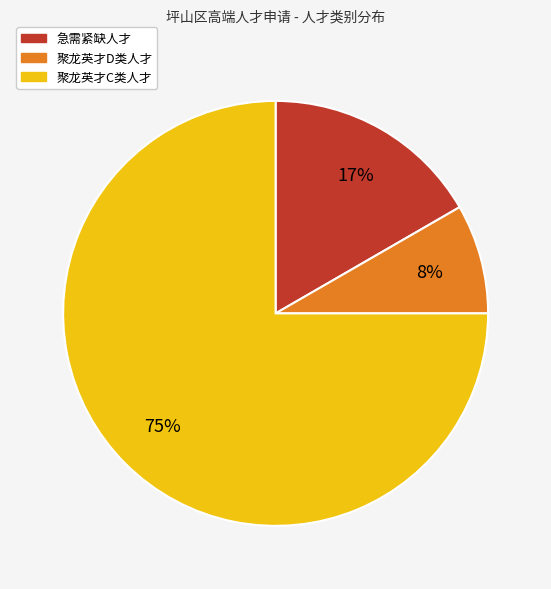

Is it true that 急需紧缺人才 is 17% of the pie?

True